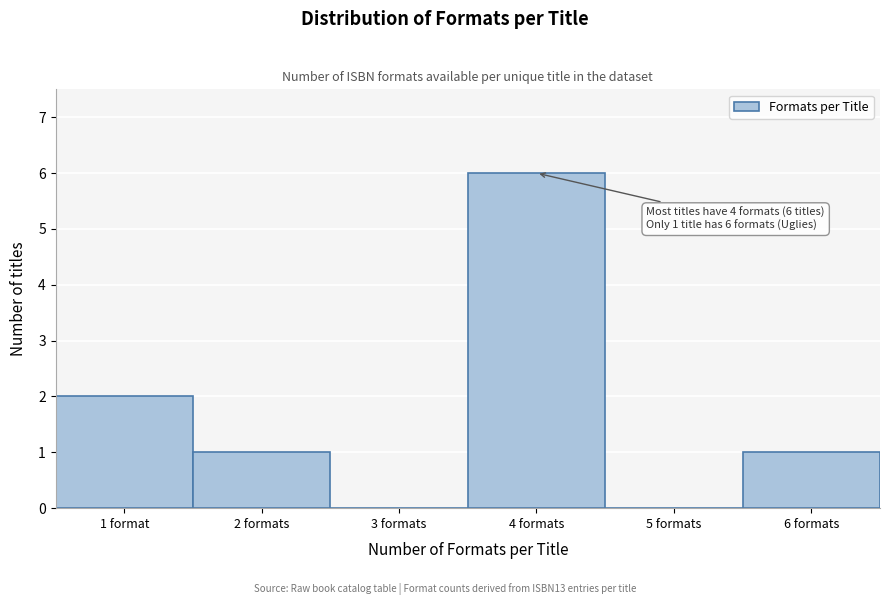

Reading left to right, transcribe all the data shown in this chart.

1 format=2	2 formats=1	3 formats=0	4 formats=6	5 formats=0	6 formats=1